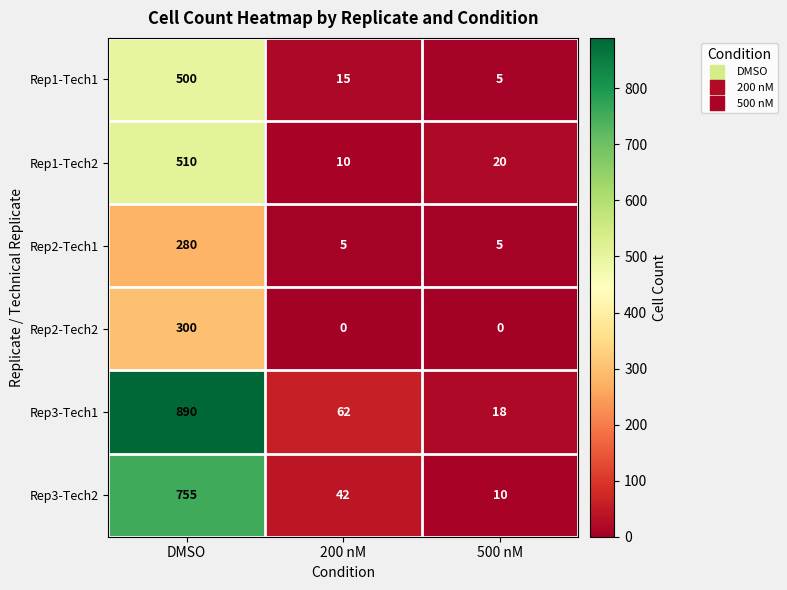

At which category is the sum across all series the highest?

DMSO